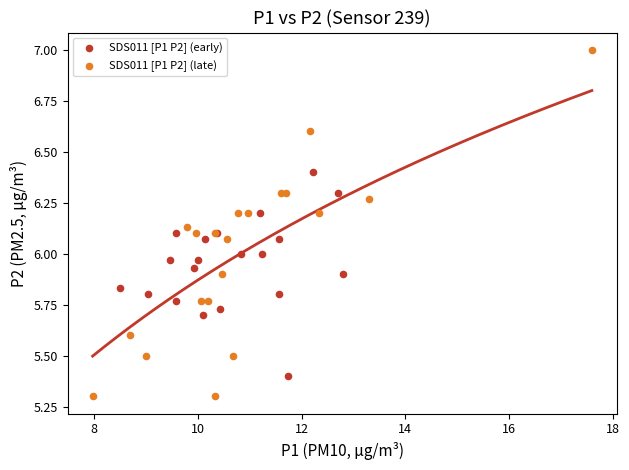

Which series reaches the minimum Y coordinate?

SDS011 [P1 P2] (late)